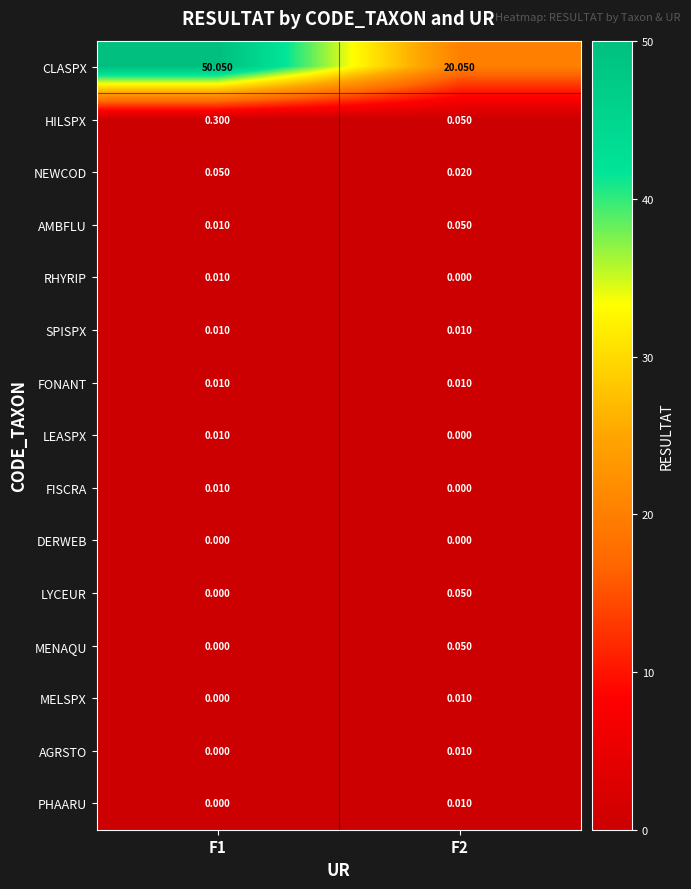

Which series changed the most between F1 and F2?

CLASPX